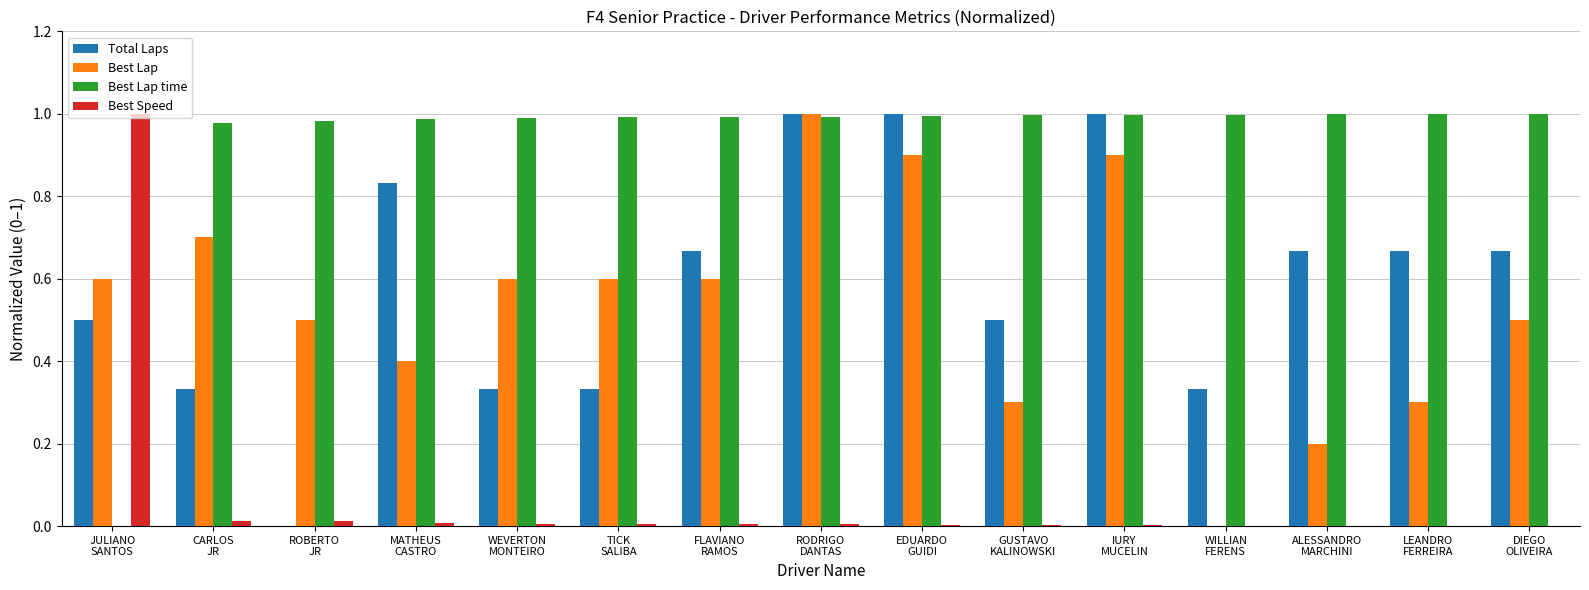

Which series has the largest total across all categories?

Best Lap time